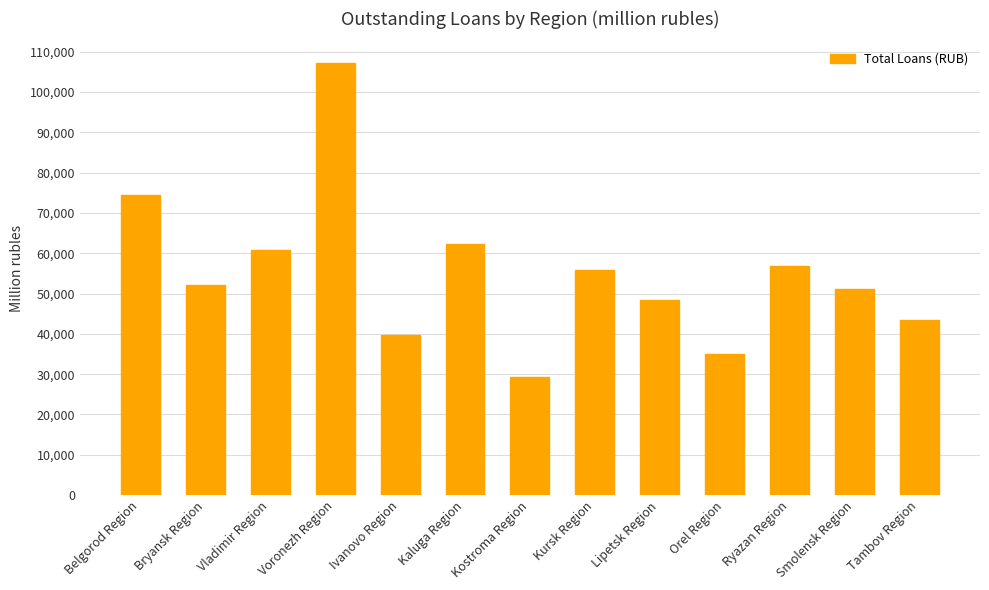

Where is the data nearest to the value 68272?

Kaluga Region